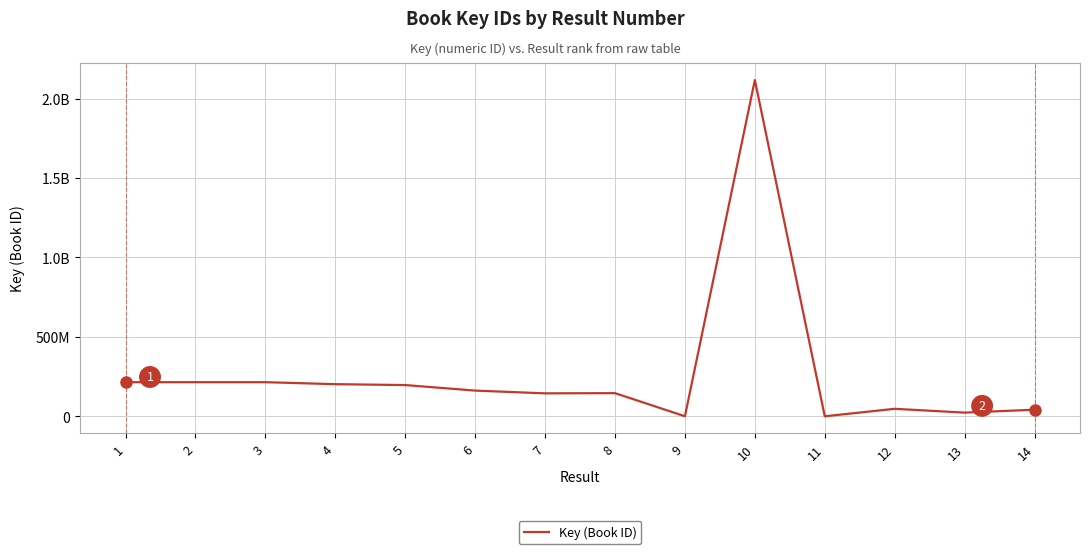

True or false: there are more than 0 points higher than both neighbors.

True